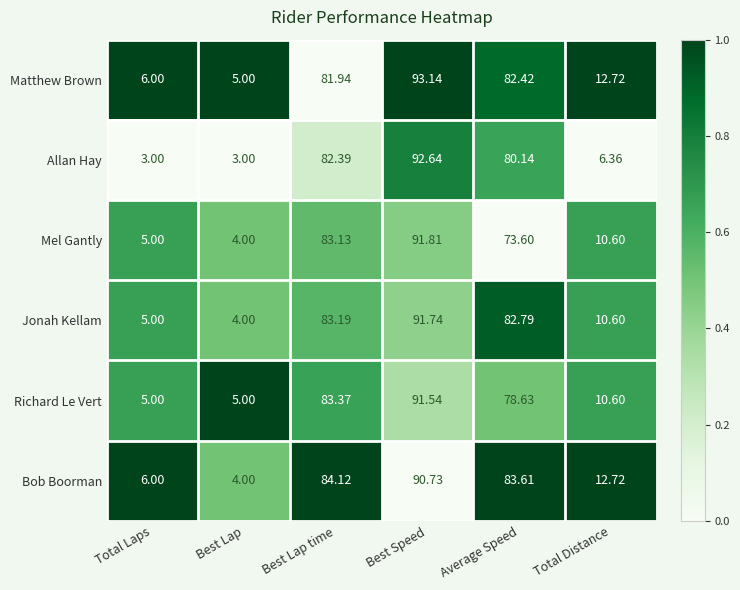

What is the maximum value shown in the chart?

93.1